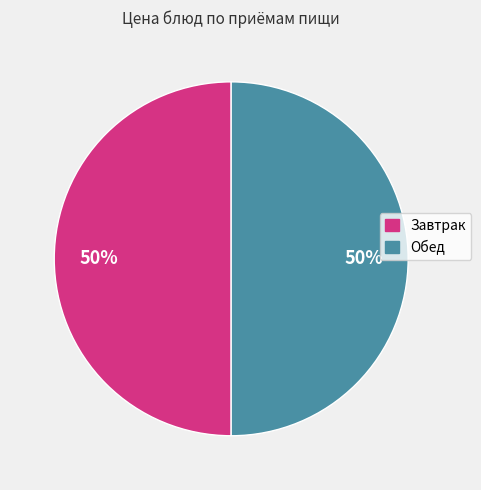

Is the sum of Завтрак and Обед greater than half?

Yes